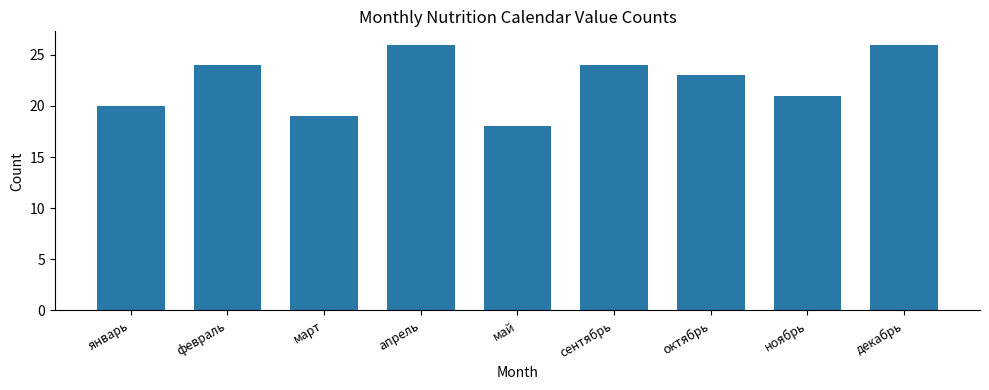

Approximately how many times larger is the value at февраль compared to ноябрь?

1.1